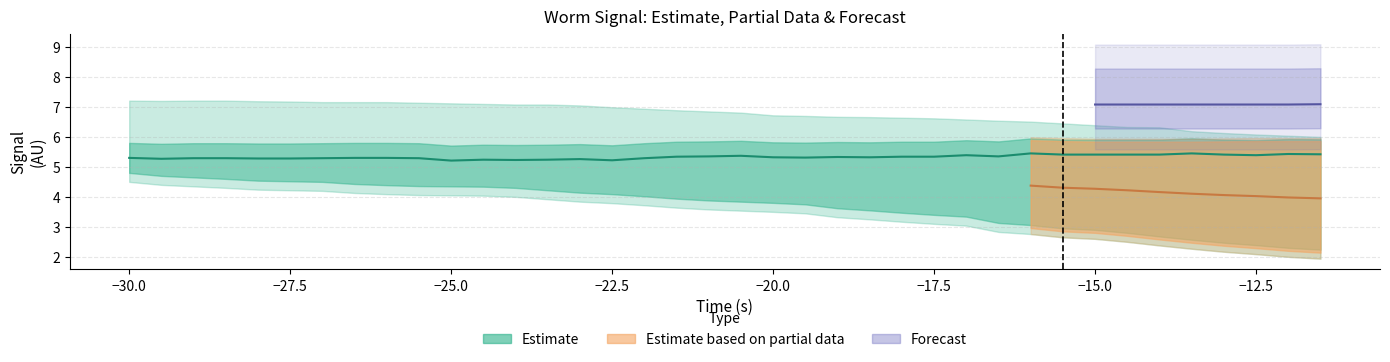

The value of col_1 at -13 is 11.9. True or false?

False